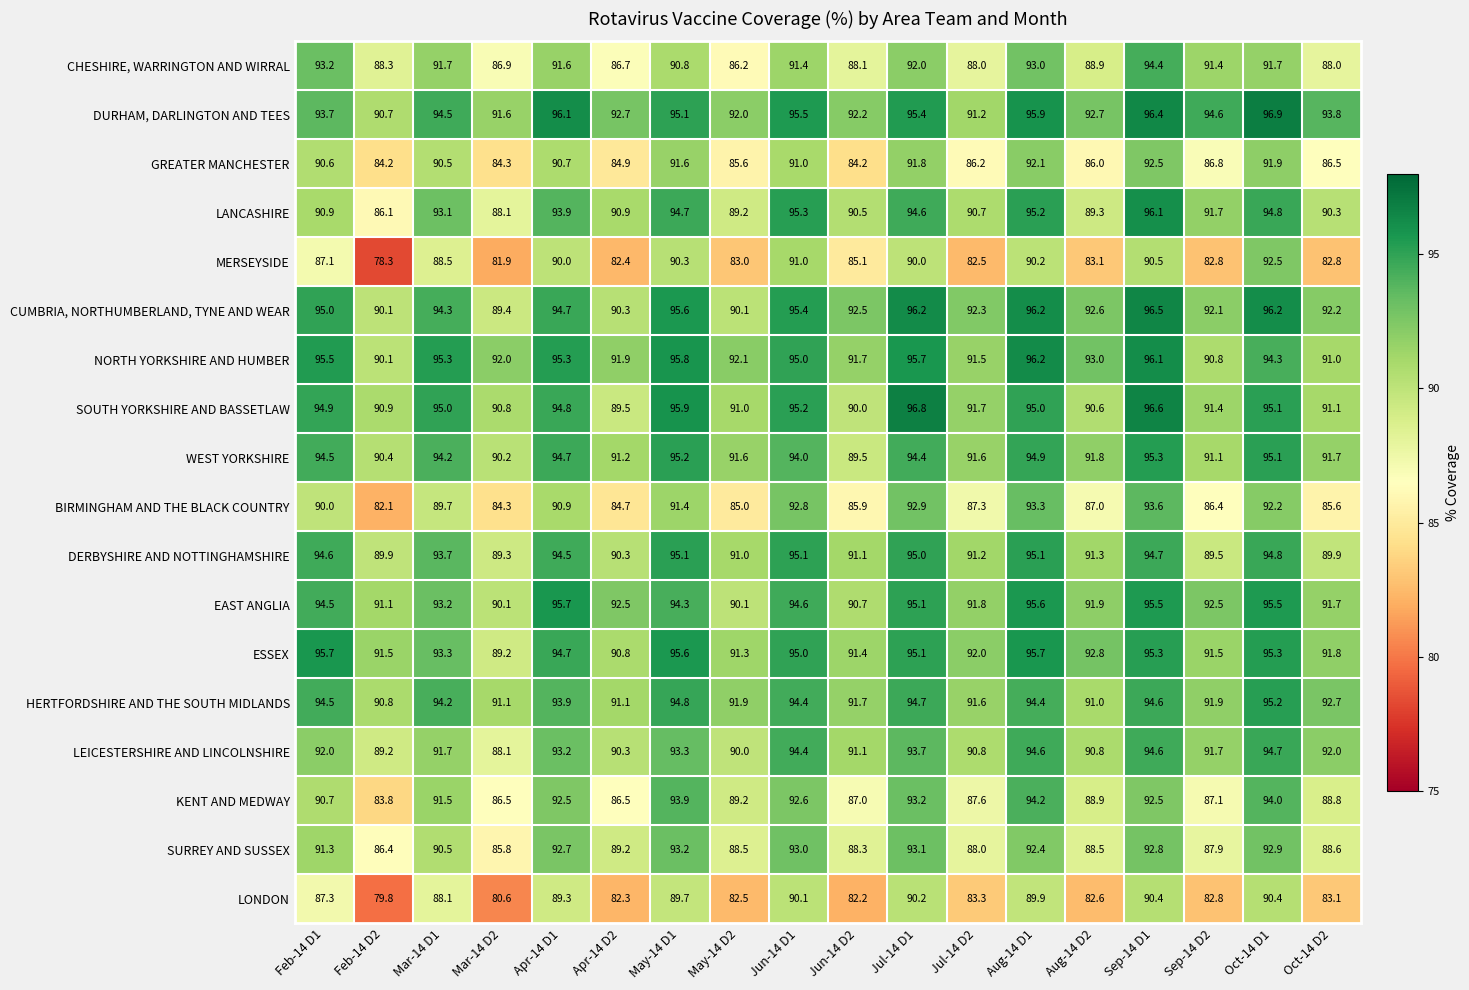

How many categories are shown in the chart?

18